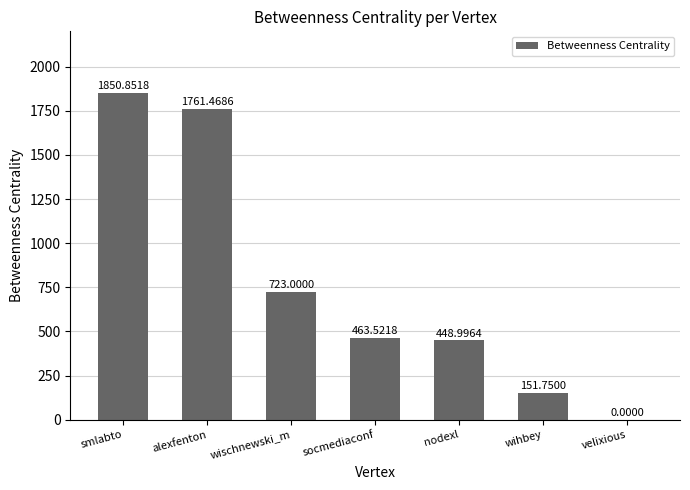

What value does the data have at wihbey?

151.8